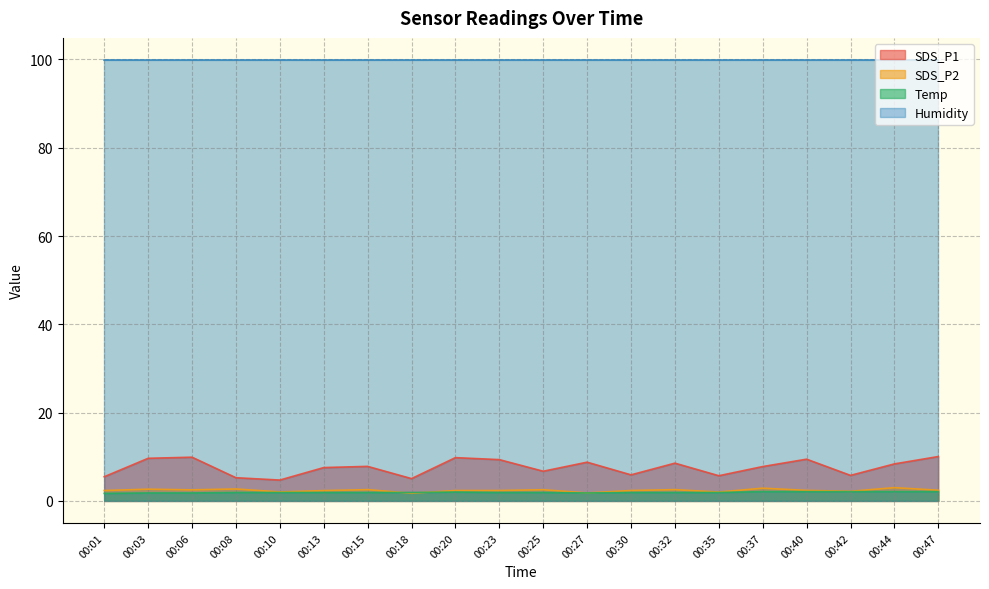

True or false: SDS_P2 and Temp intersect in this chart.

True